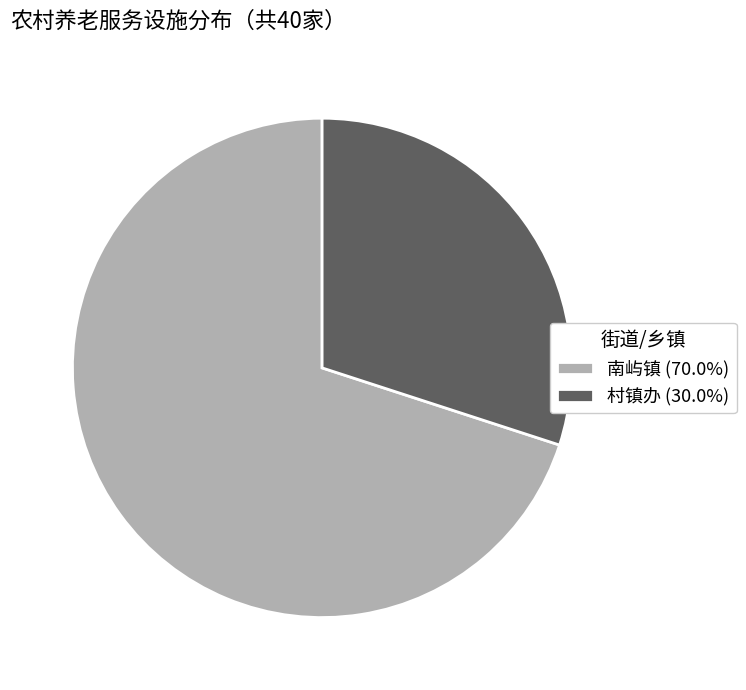

Do 南屿镇 (70.0%) and 村镇办 (30.0%) together represent more than half of the pie?

Yes